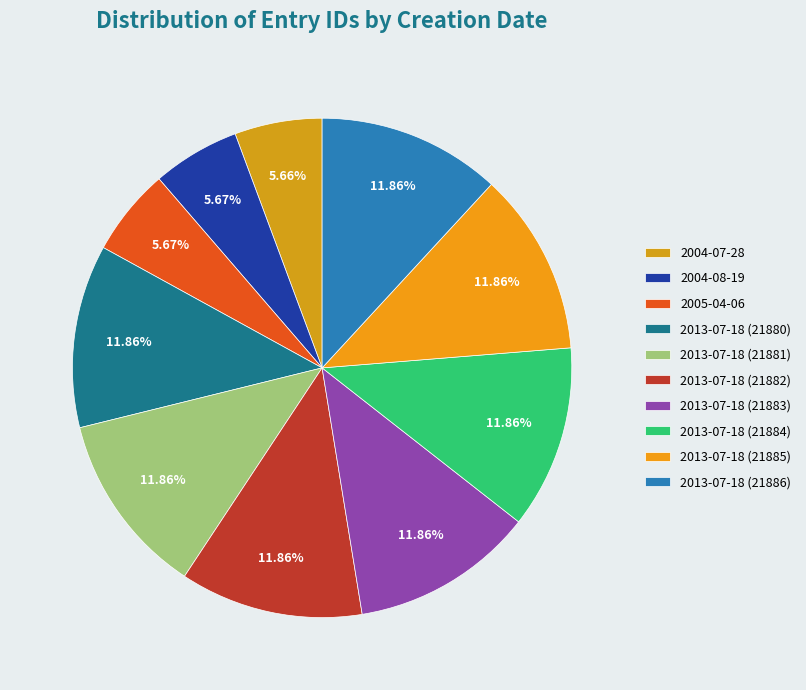

To the nearest percent, what portion does 2004-07-28 represent?

6%